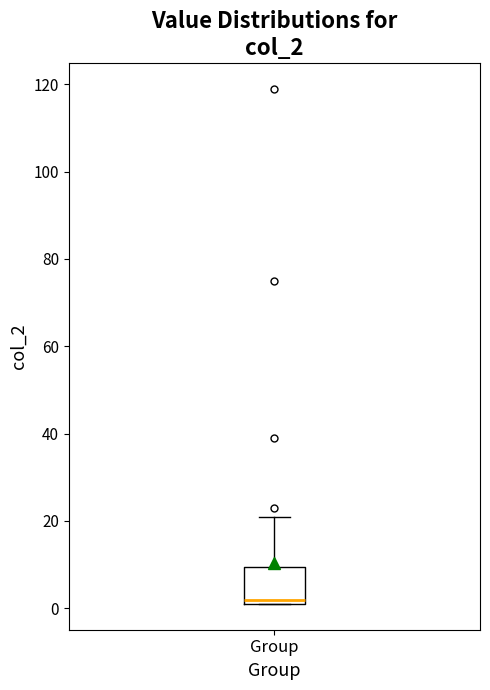

Where does the upper whisker of the box for Group end on the y-axis? The values are not printed on the chart, so give them approximately, as read against the axis.

22